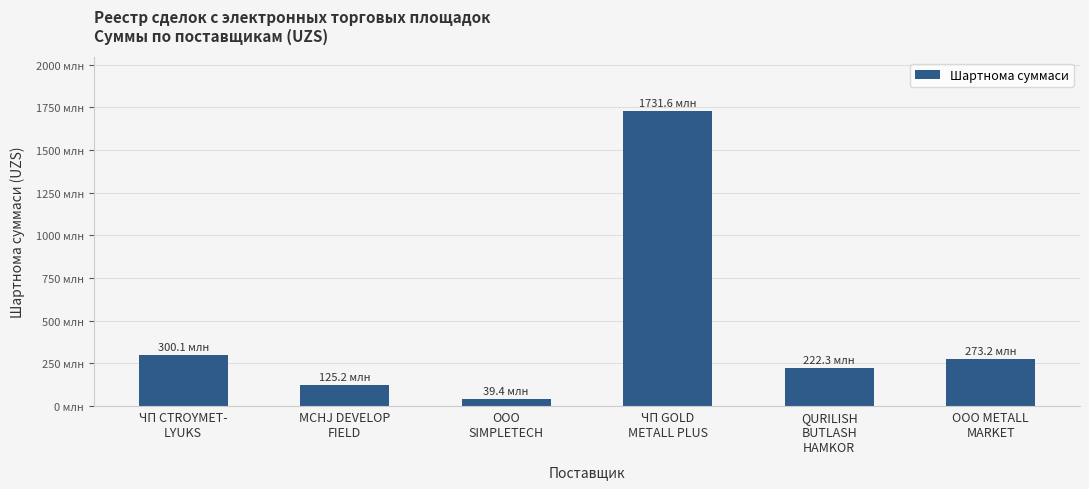

What is the minimum value shown in the chart?

39445000